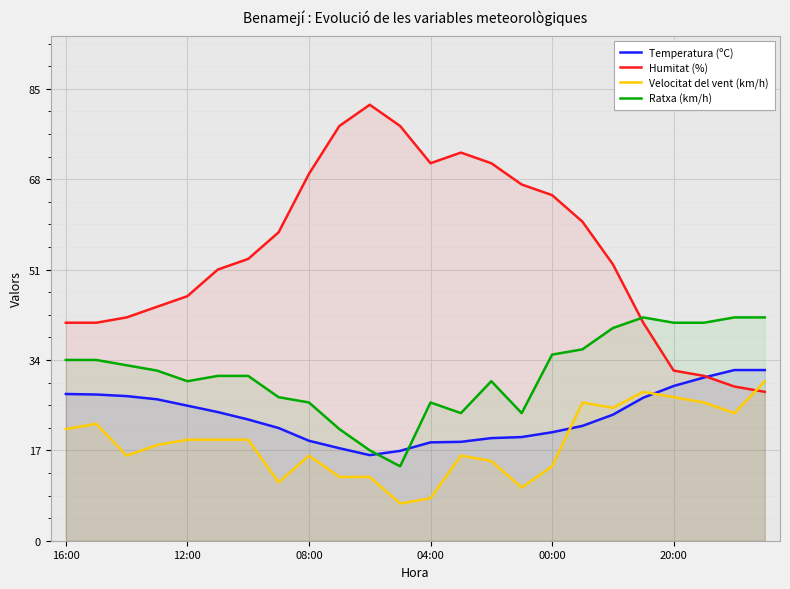

What is the label of the 16th point from the left?

15